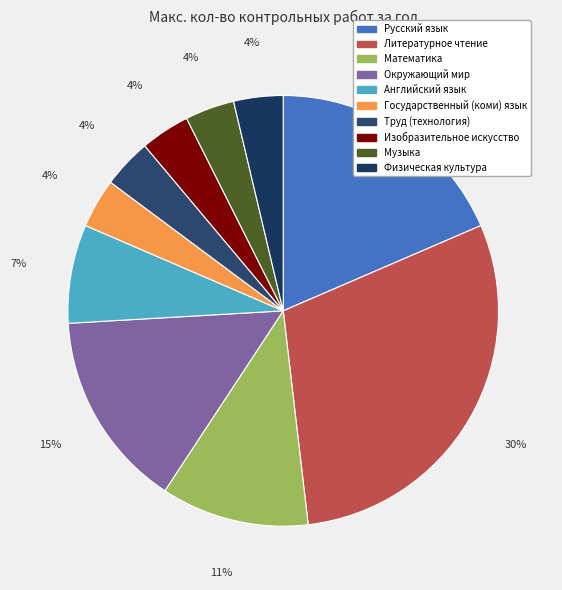

Does any single category account for the majority?

No